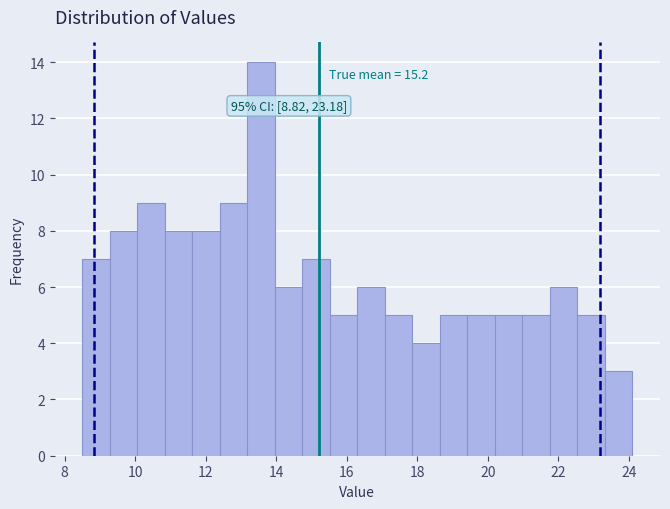

Read against the x-axis, roughly where is the centre of the tallest bar?

13.6